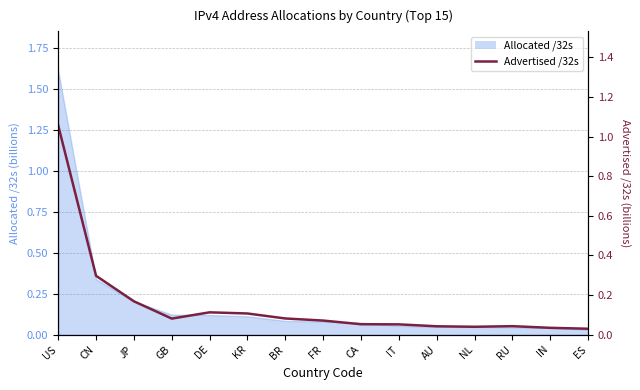

The value at ES is 0.0. True or false?

False